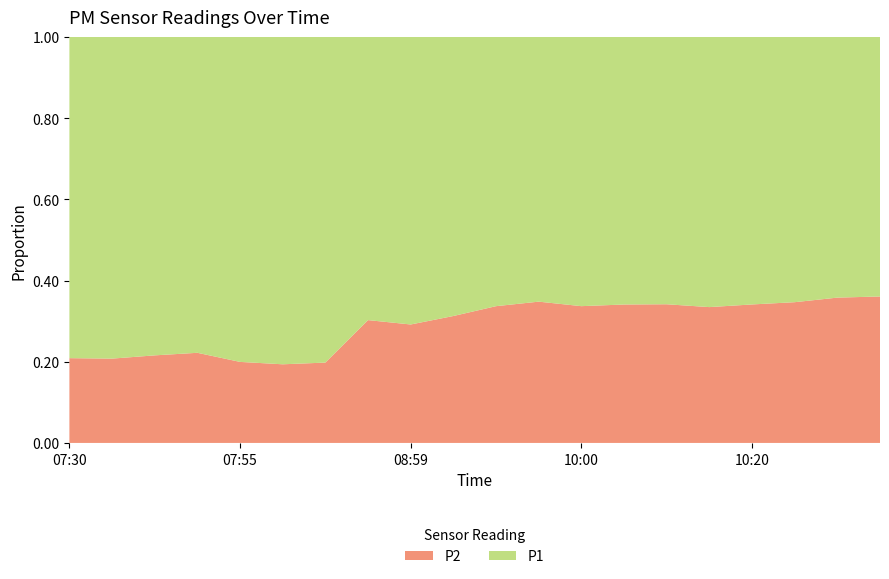

Reading left to right, what are all the values shown in this chart?

P1: 105.2	111.9	108.3	98.6	110.6	119.2	119.2	57.8	55.2	52.0	30.0	31.4	31.4	30.7	30.9	33.9	34.4	33.9	34.2	31.4
P2: 27.8	29.3	29.8	28.1	27.6	28.6	29.4	25.1	22.8	23.6	15.2	16.8	16.0	15.9	16.0	17.0	17.8	18.0	19.1	17.8